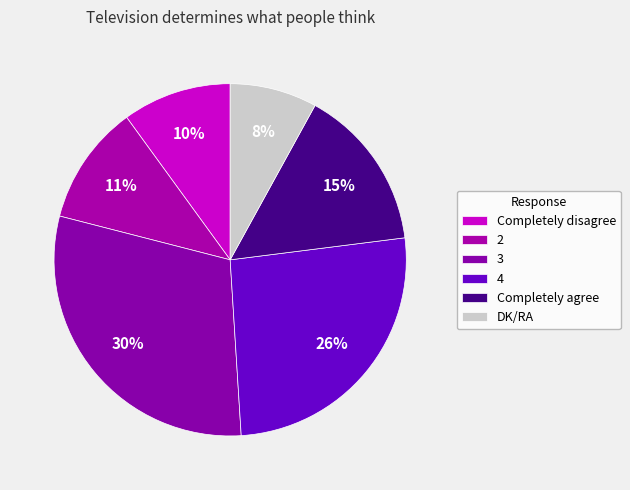

Which category has the biggest portion of the pie?

3